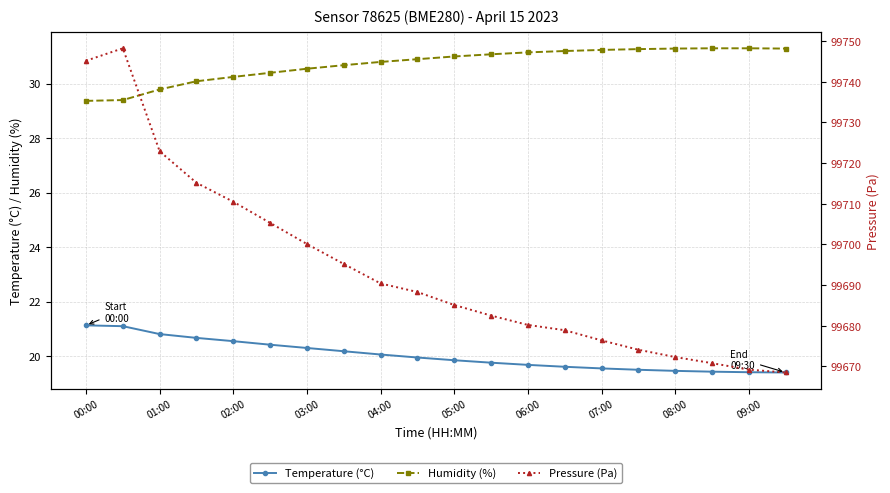

What value does the Temperature (°C) series have at 05:00?

19.9